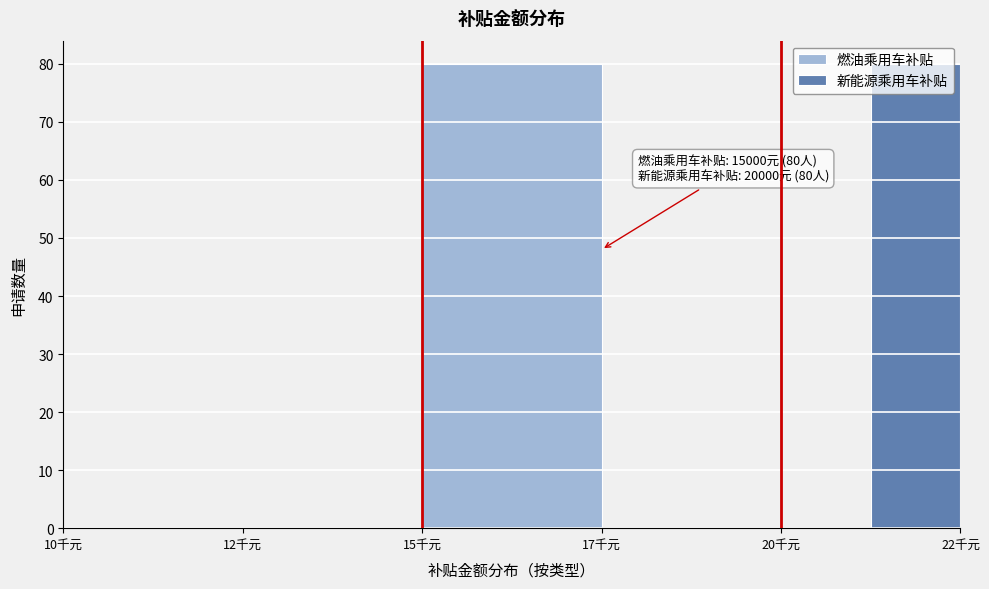

What is the greatest value displayed?

80